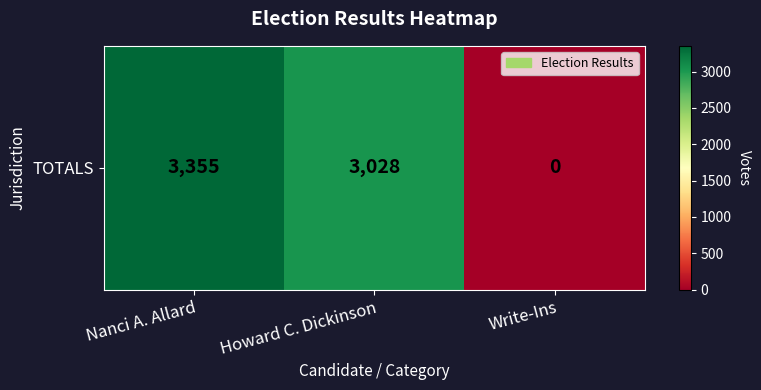

Reading right to left, what are all the values shown in this chart?

0	3028	3355